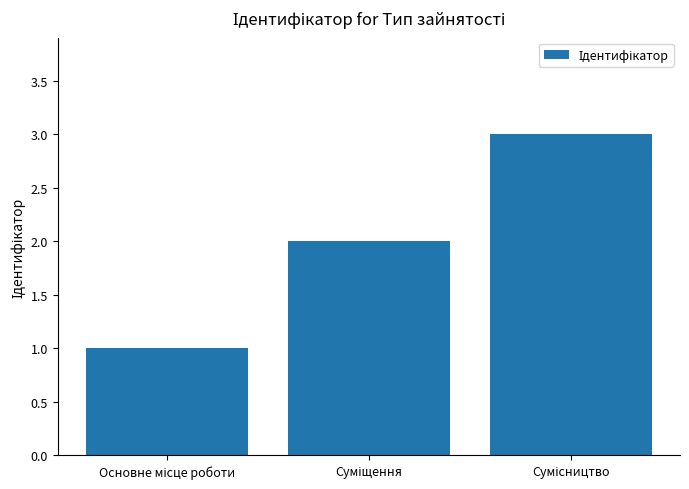

What is the greatest value displayed?

3